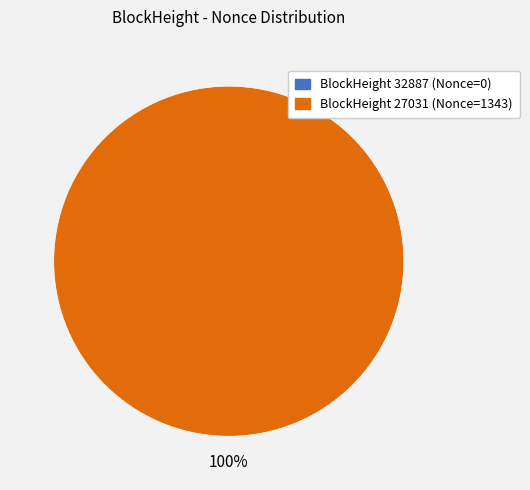

What is the change in value from 32887 to 27031?

+1343